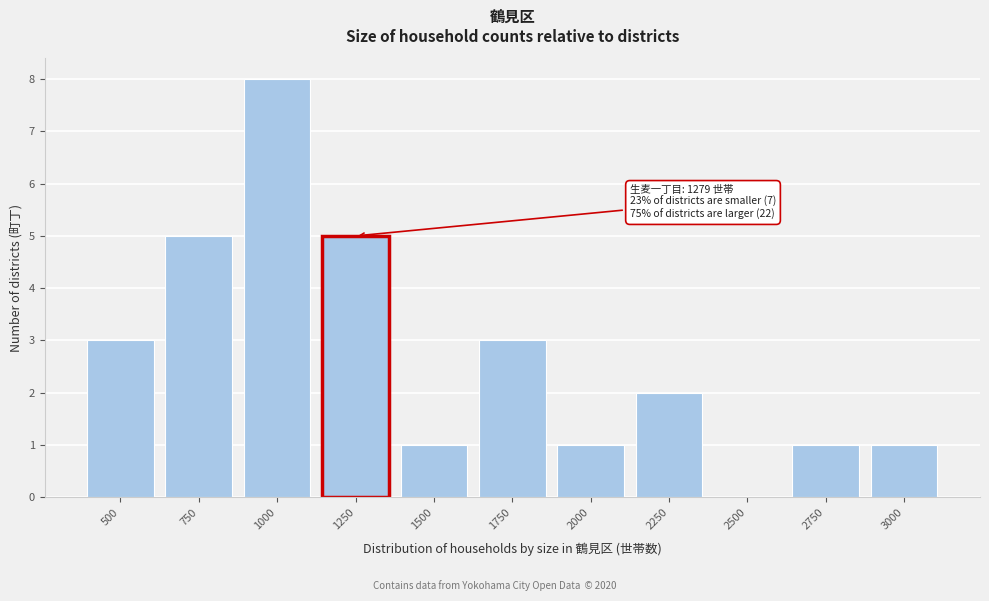

Reading right to left, what are all the values shown in this chart?

3000=1	2750=1	2500=0	2250=2	2000=1	1750=3	1500=1	1250=5	1000=8	750=5	500=3